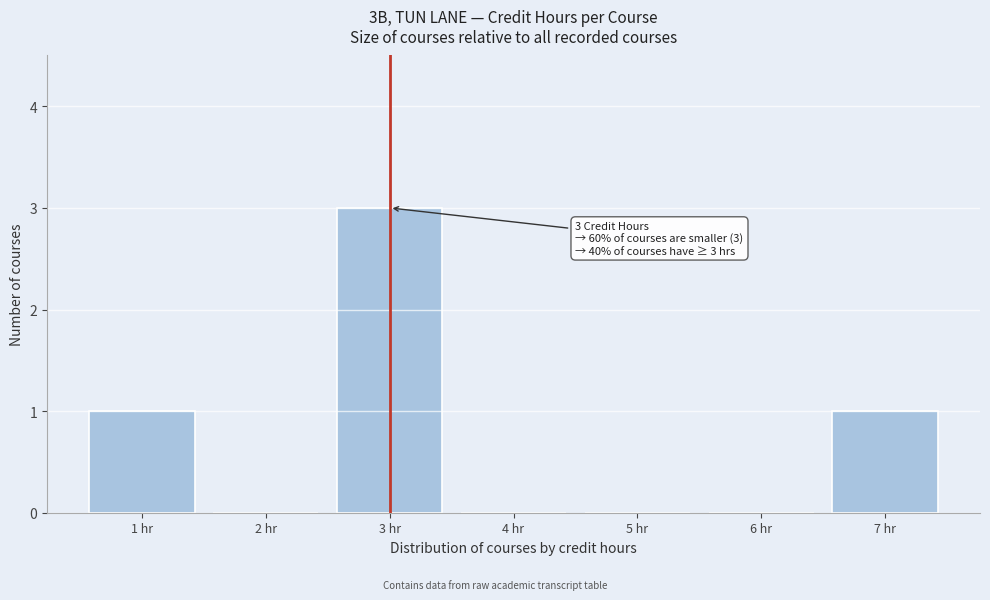

Reading left to right, what are all the values shown in this chart?

1 hr=1	2 hr=0	3 hr=3	4 hr=0	5 hr=0	6 hr=0	7 hr=1